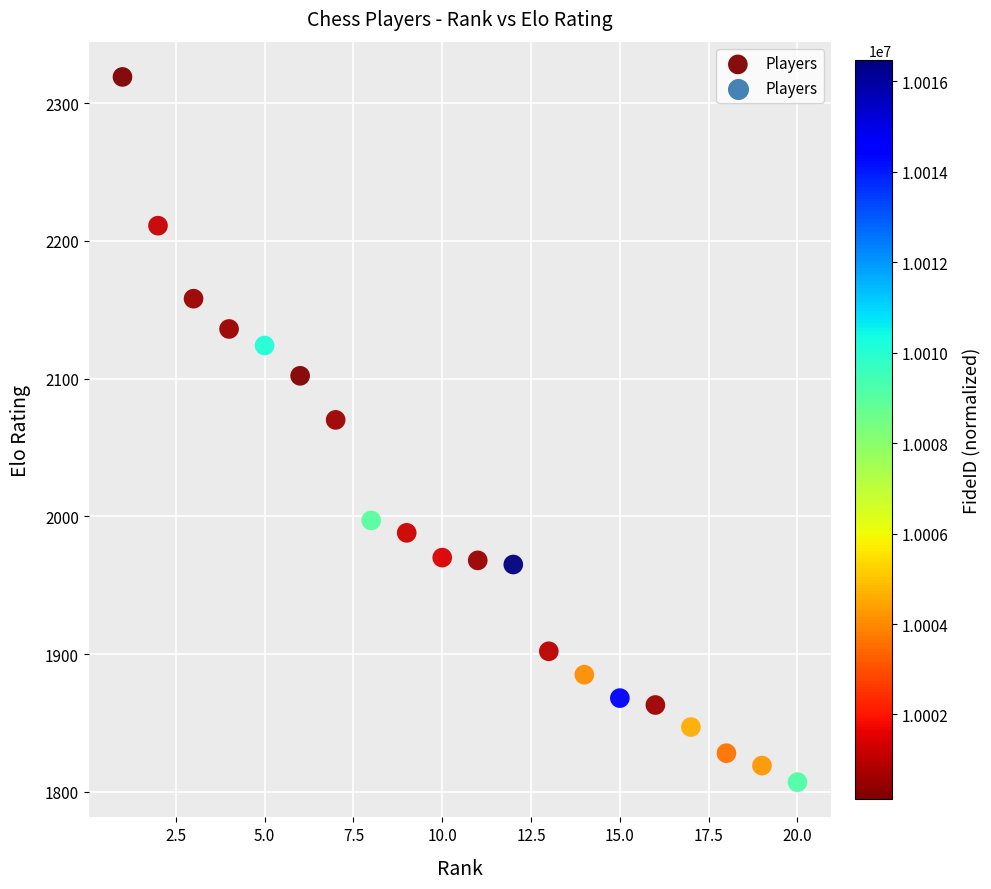

What is the range of X values (max minus min)?

19